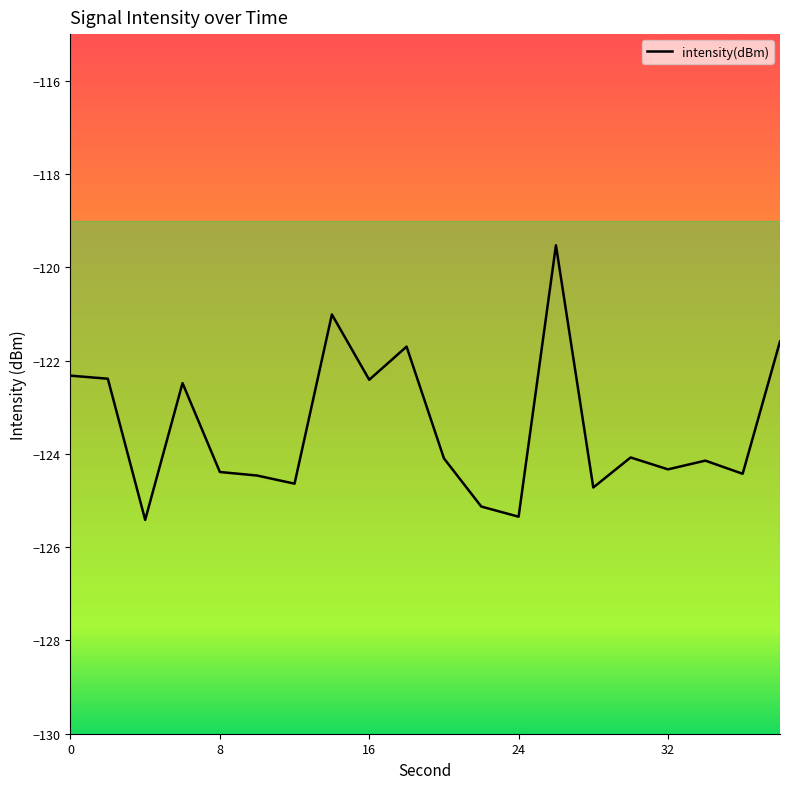

What is the minimum value shown in the chart?

-125.4